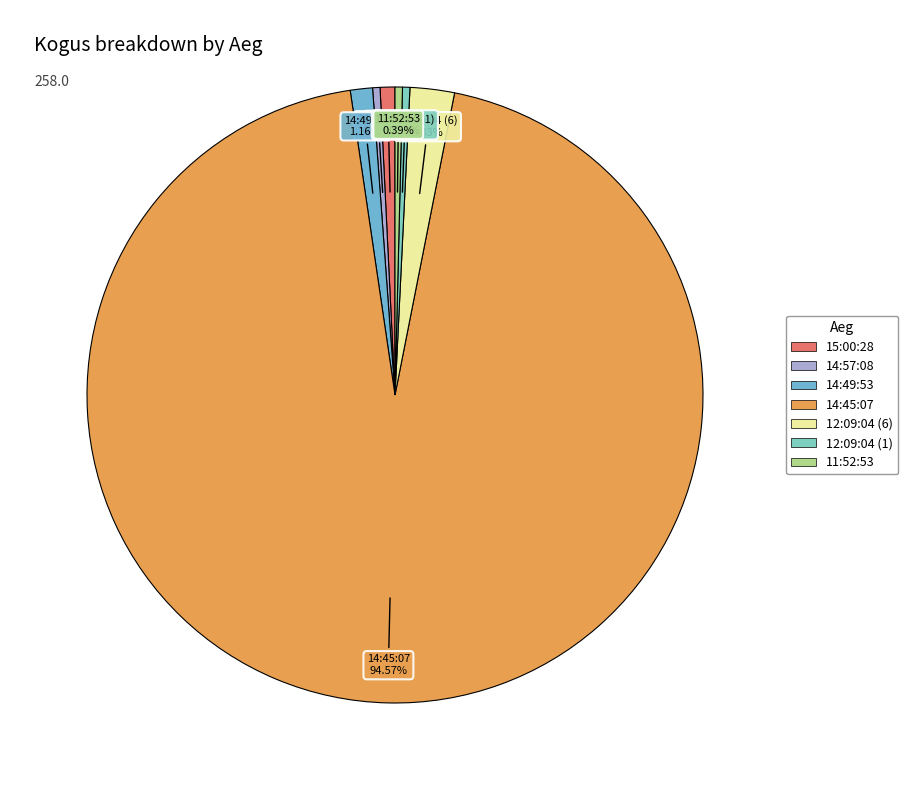

To the nearest percent, what is the average slice percentage?

14%